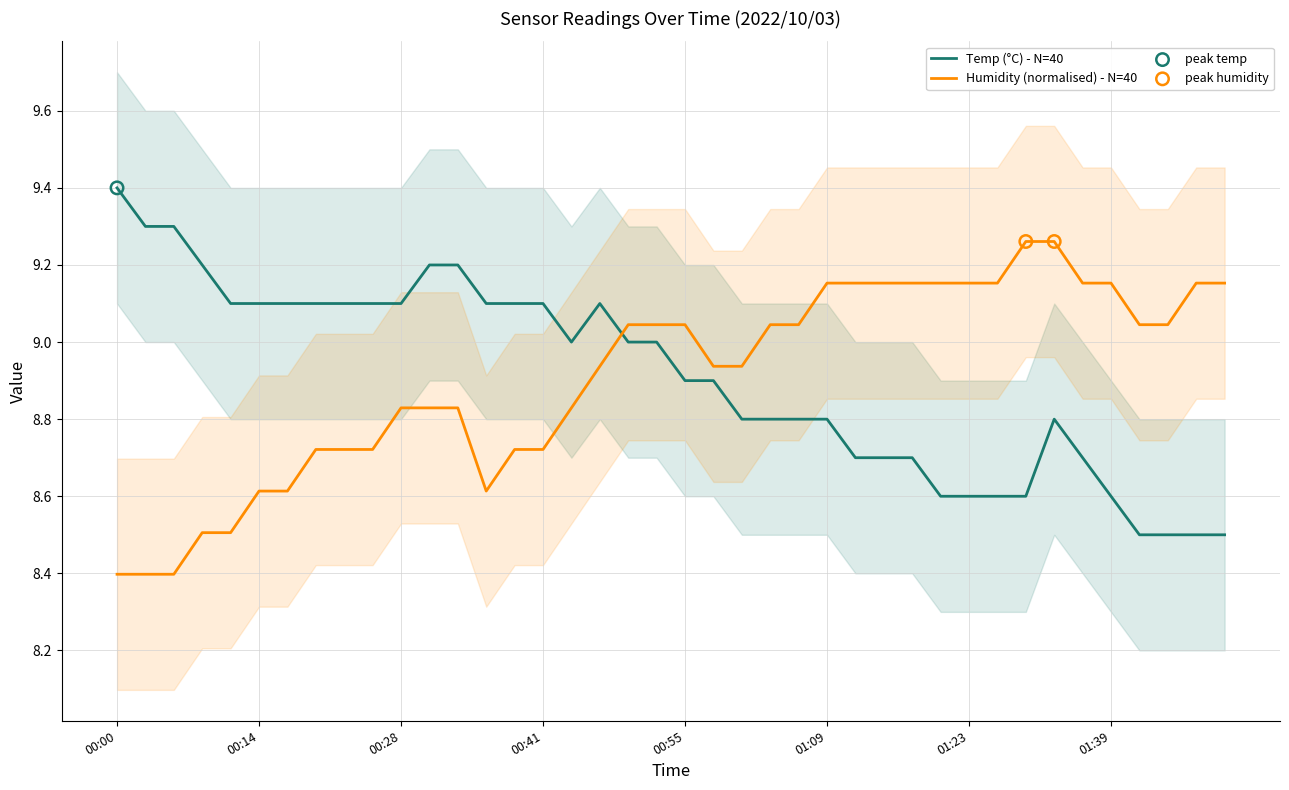

Which series reaches the minimum Y coordinate?

Humidity